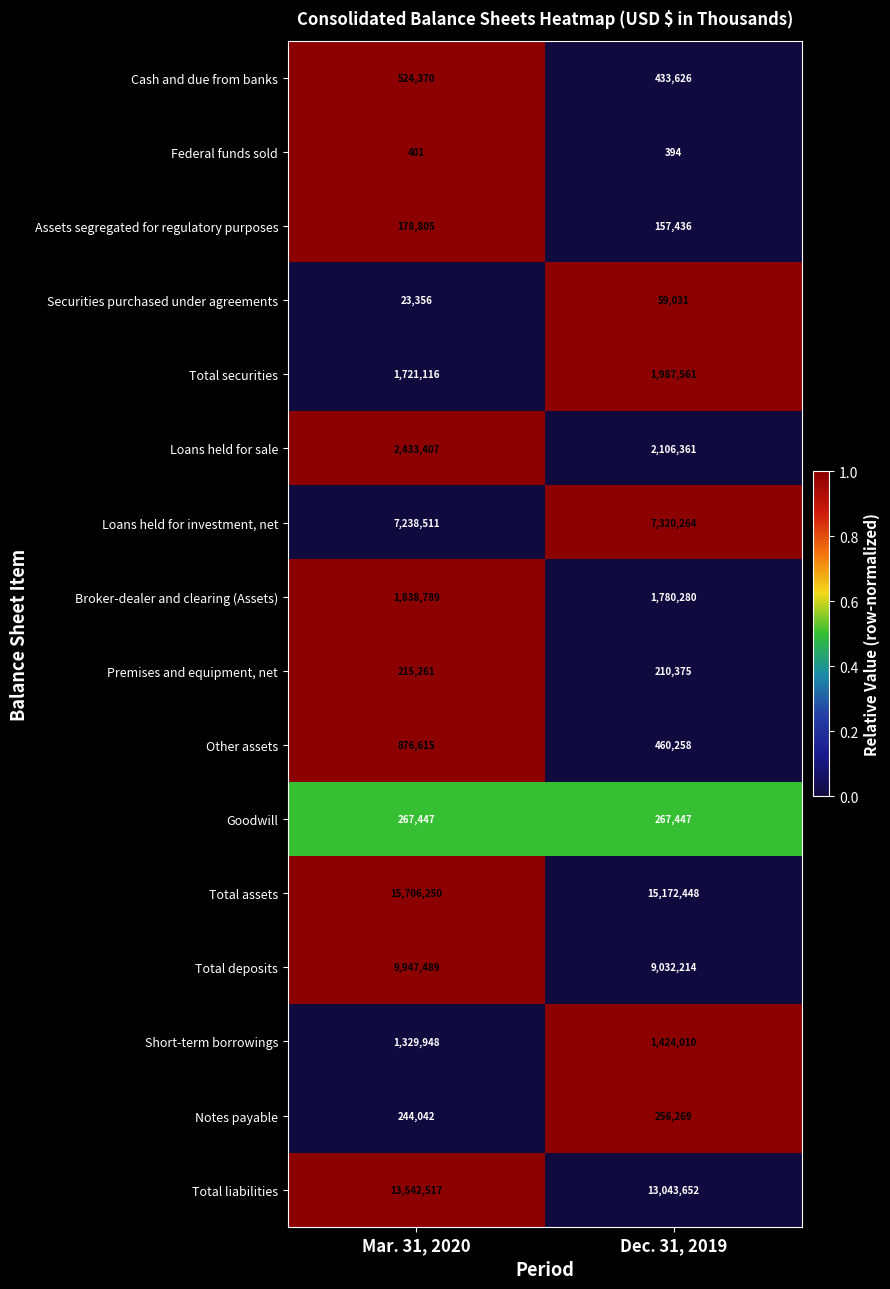

How many categories are shown in the chart?

2